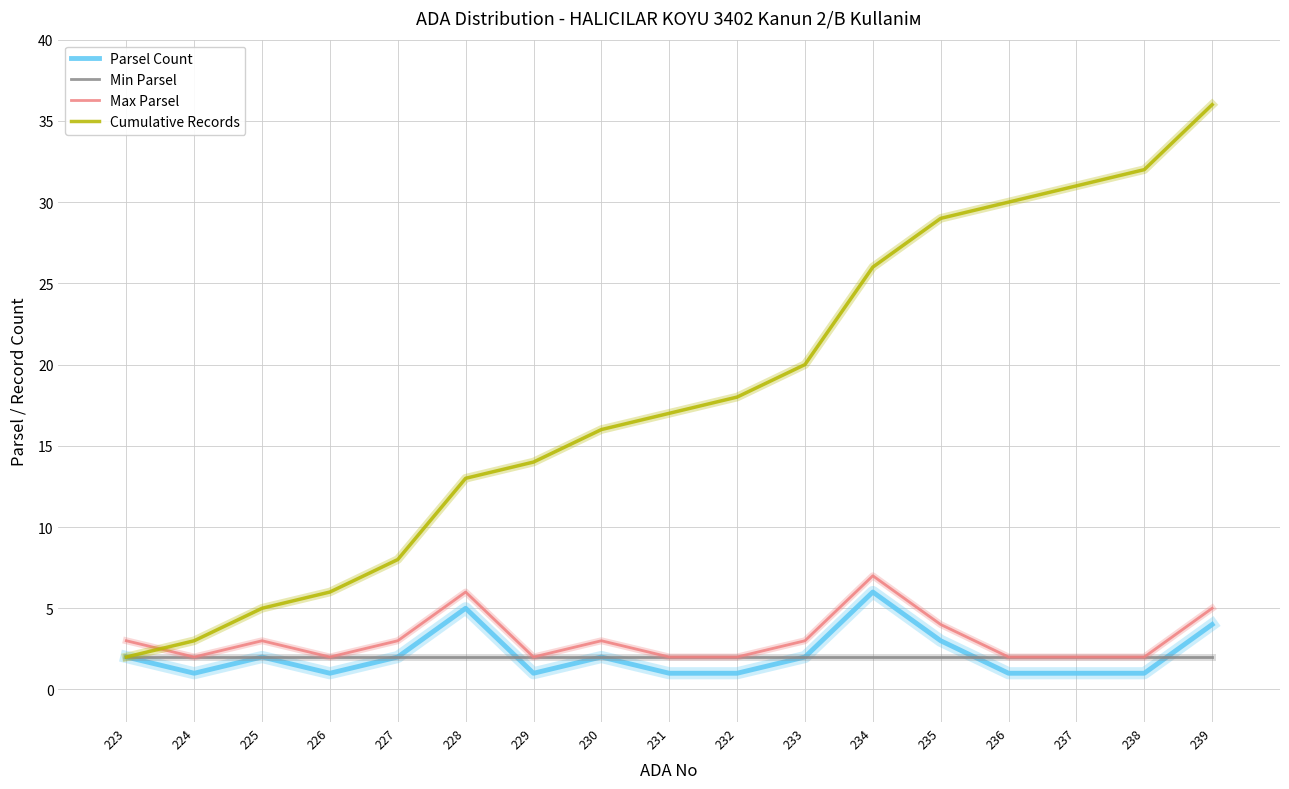

Is this an area chart (filled region under the line)?

No